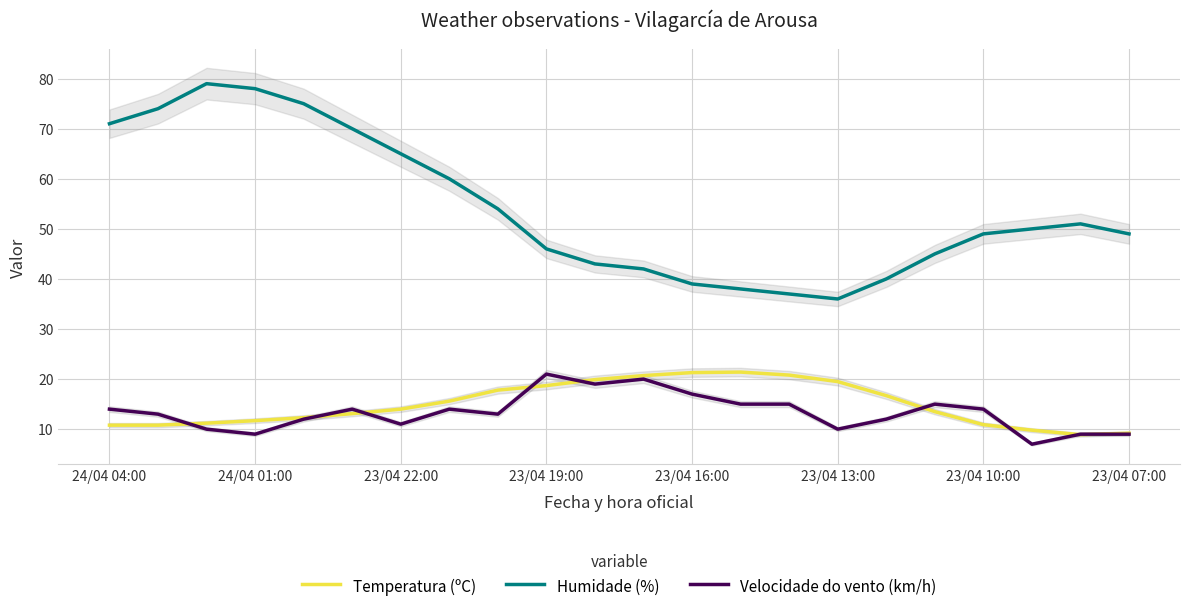

Which series has the largest total across all categories?

Humidade (%)